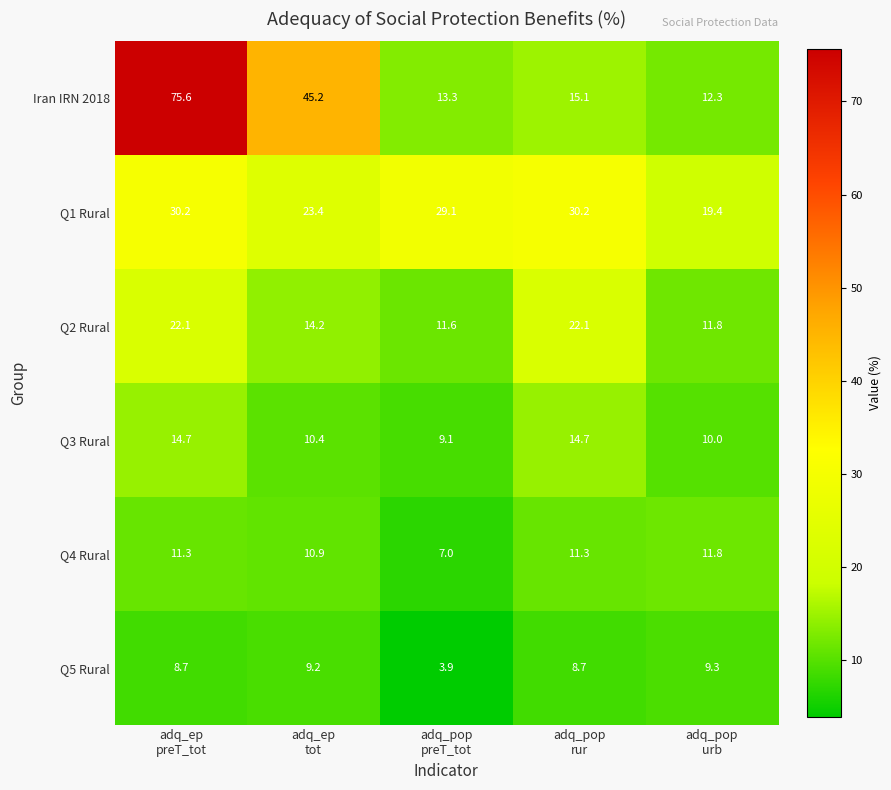

Reading right to left, transcribe all the data shown in this chart.

Iran IRN 2018: 12.3	15.1	13.3	45.2	75.6
Q1 Rural: 19.4	30.2	29.1	23.4	30.2
Q2 Rural: 11.8	22.1	11.6	14.2	22.1
Q3 Rural: 10.0	14.7	9.1	10.4	14.7
Q4 Rural: 11.8	11.3	7.0	10.9	11.3
Q5 Rural: 9.3	8.7	3.9	9.2	8.7